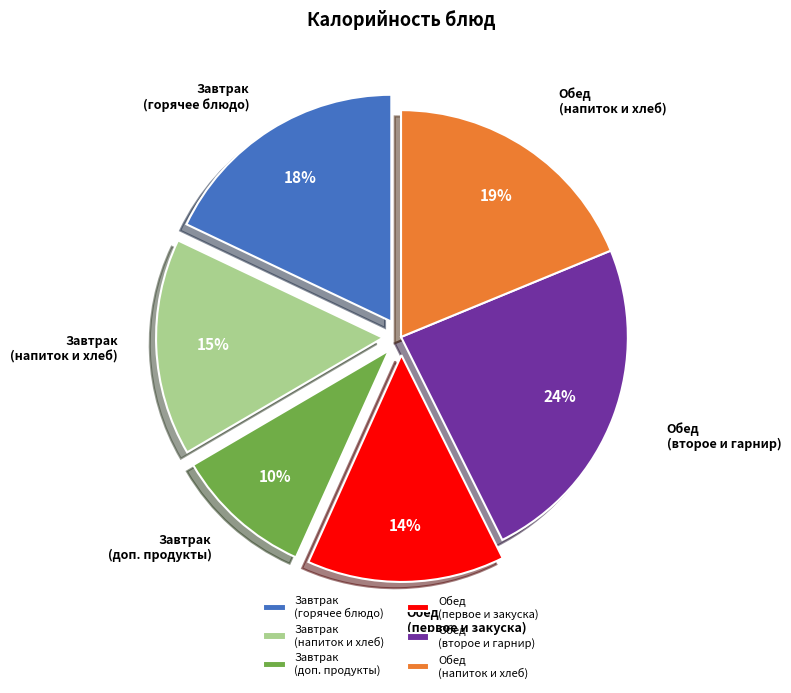

Combined, do Обед (первое и закуска) and Обед (второе и гарнир) account for over 50%?

No